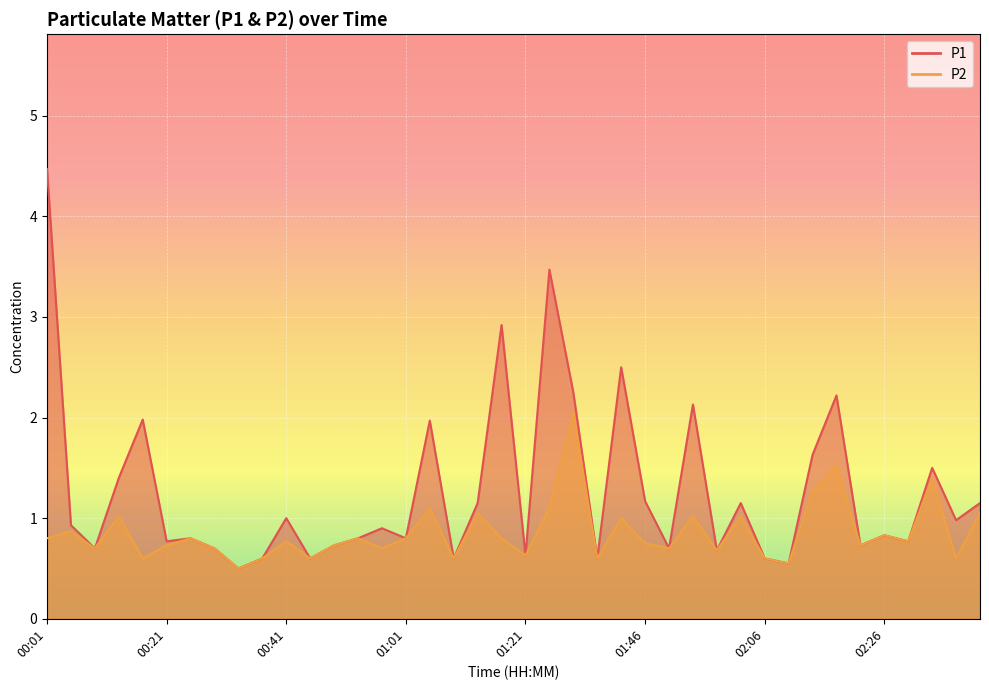

What is the greatest value displayed?

4.5